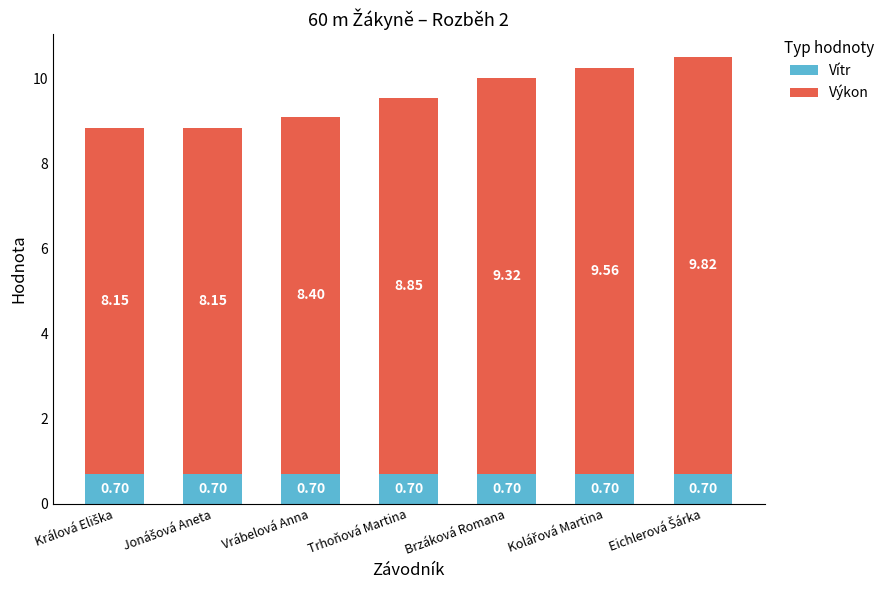

What is the sum of all Vítr values?

4.9